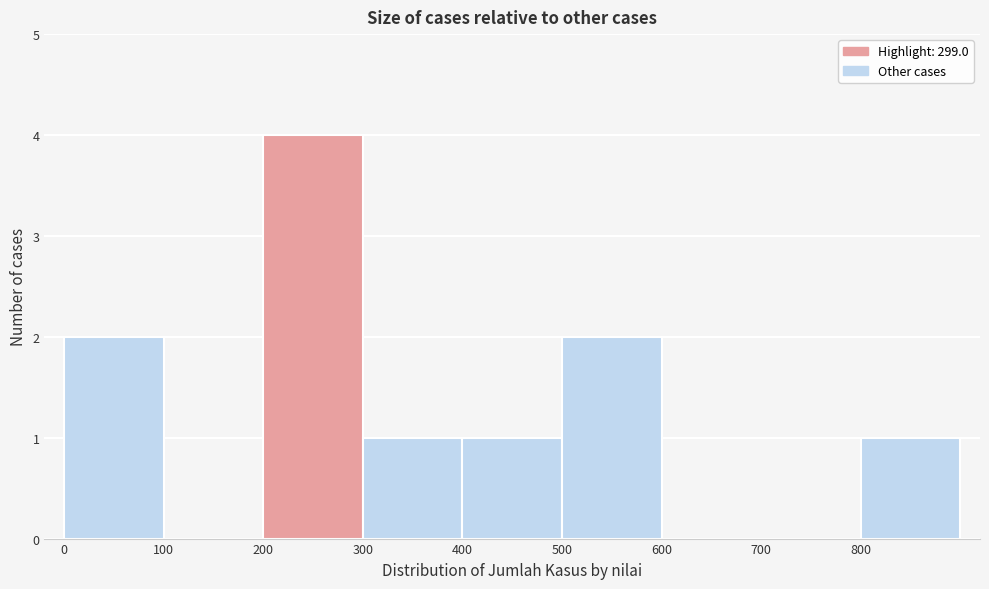

Over which range of the x-axis is the bar tallest?

200 to 300